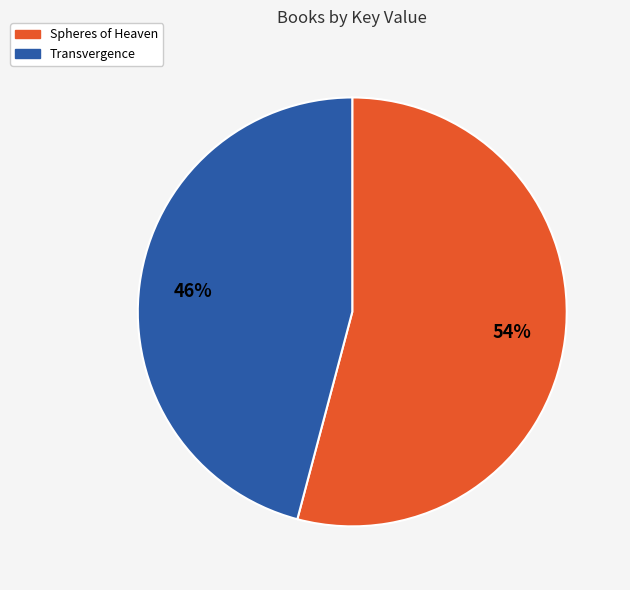

To the nearest percent, what is the difference between the largest and smallest slice percentages?

8%